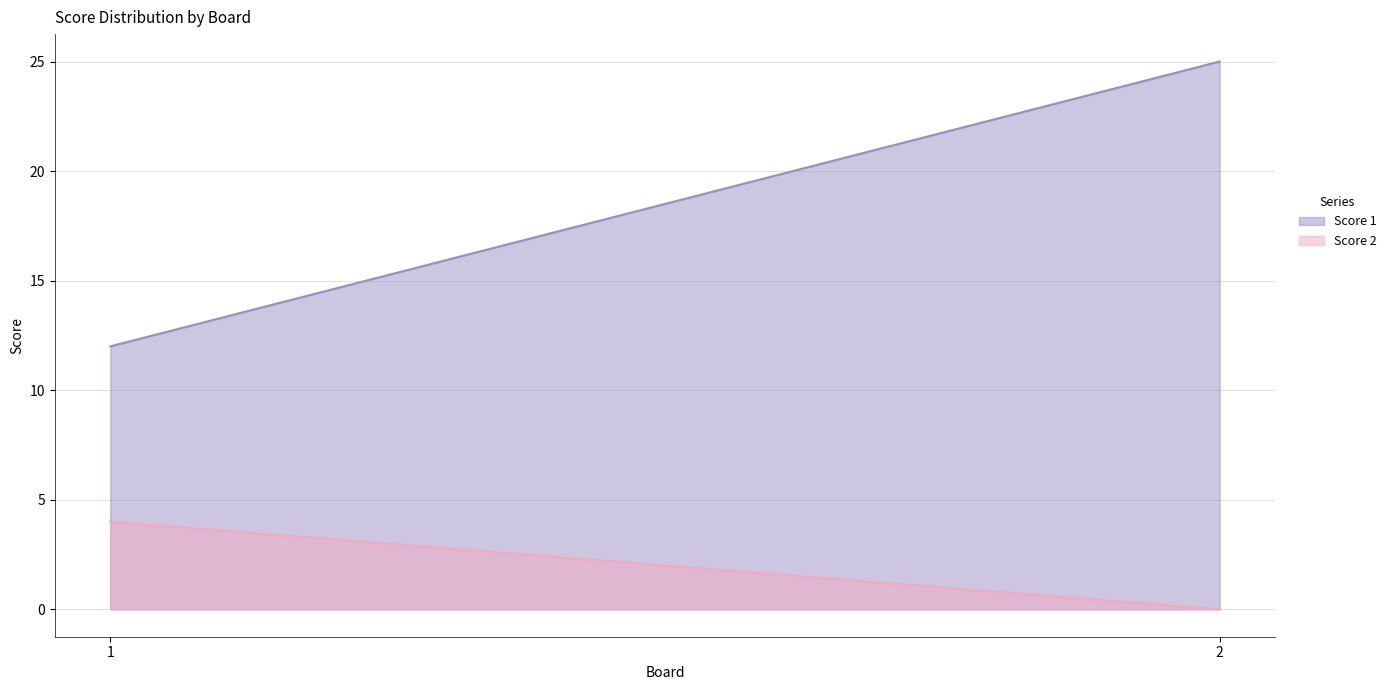

What is the sum of all Score 2 values?

4